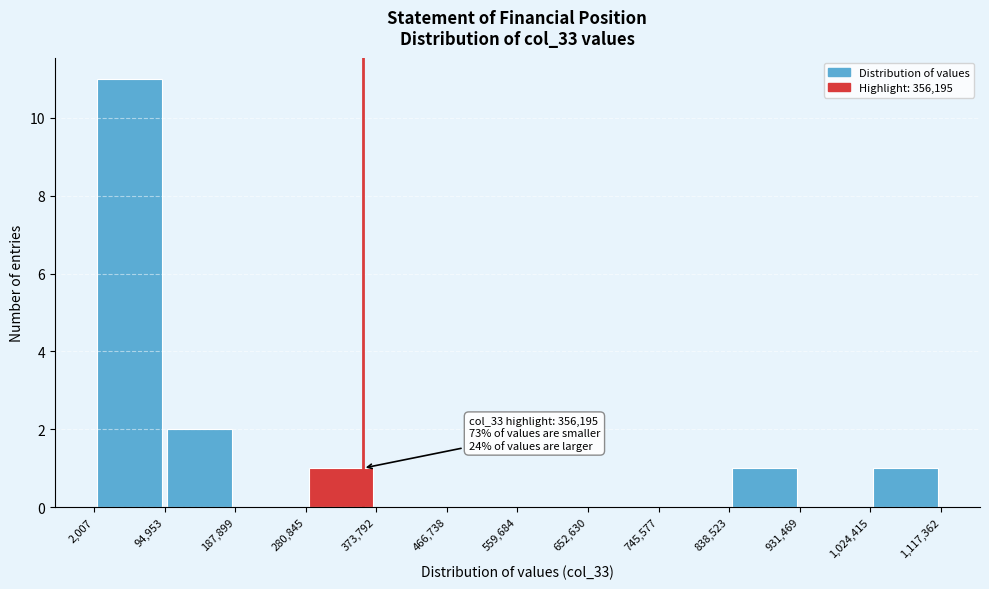

Which range on the x-axis has the tallest bar?

2,007 to 94,953